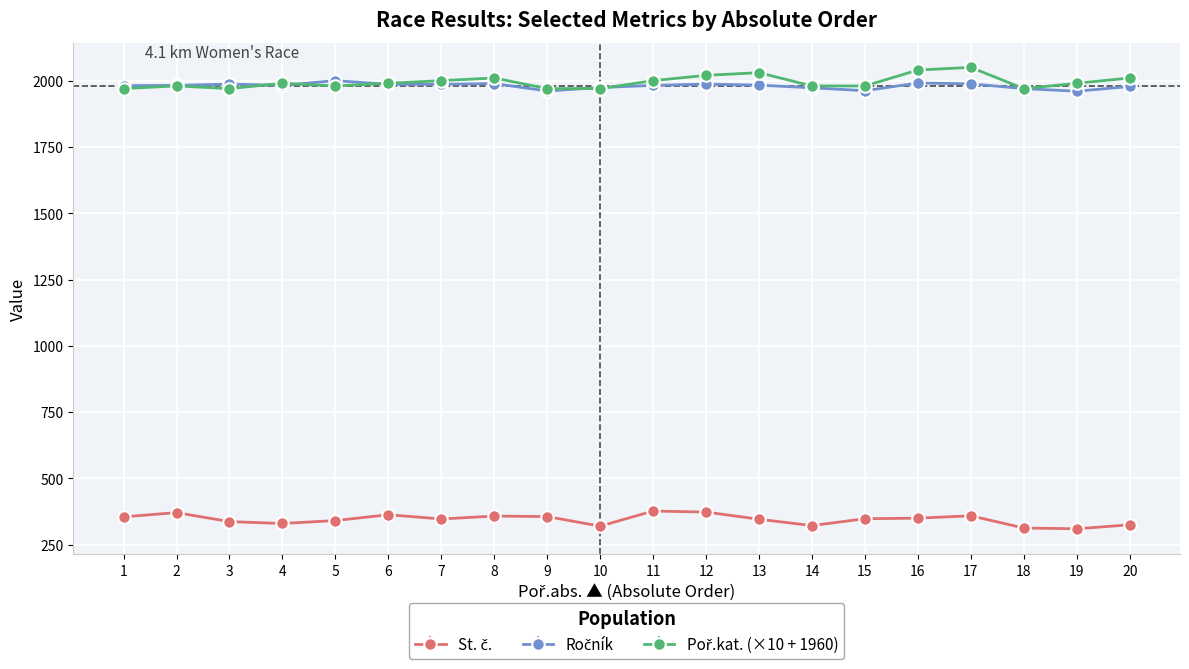

At how many categories does at least one series exceed 570?

20